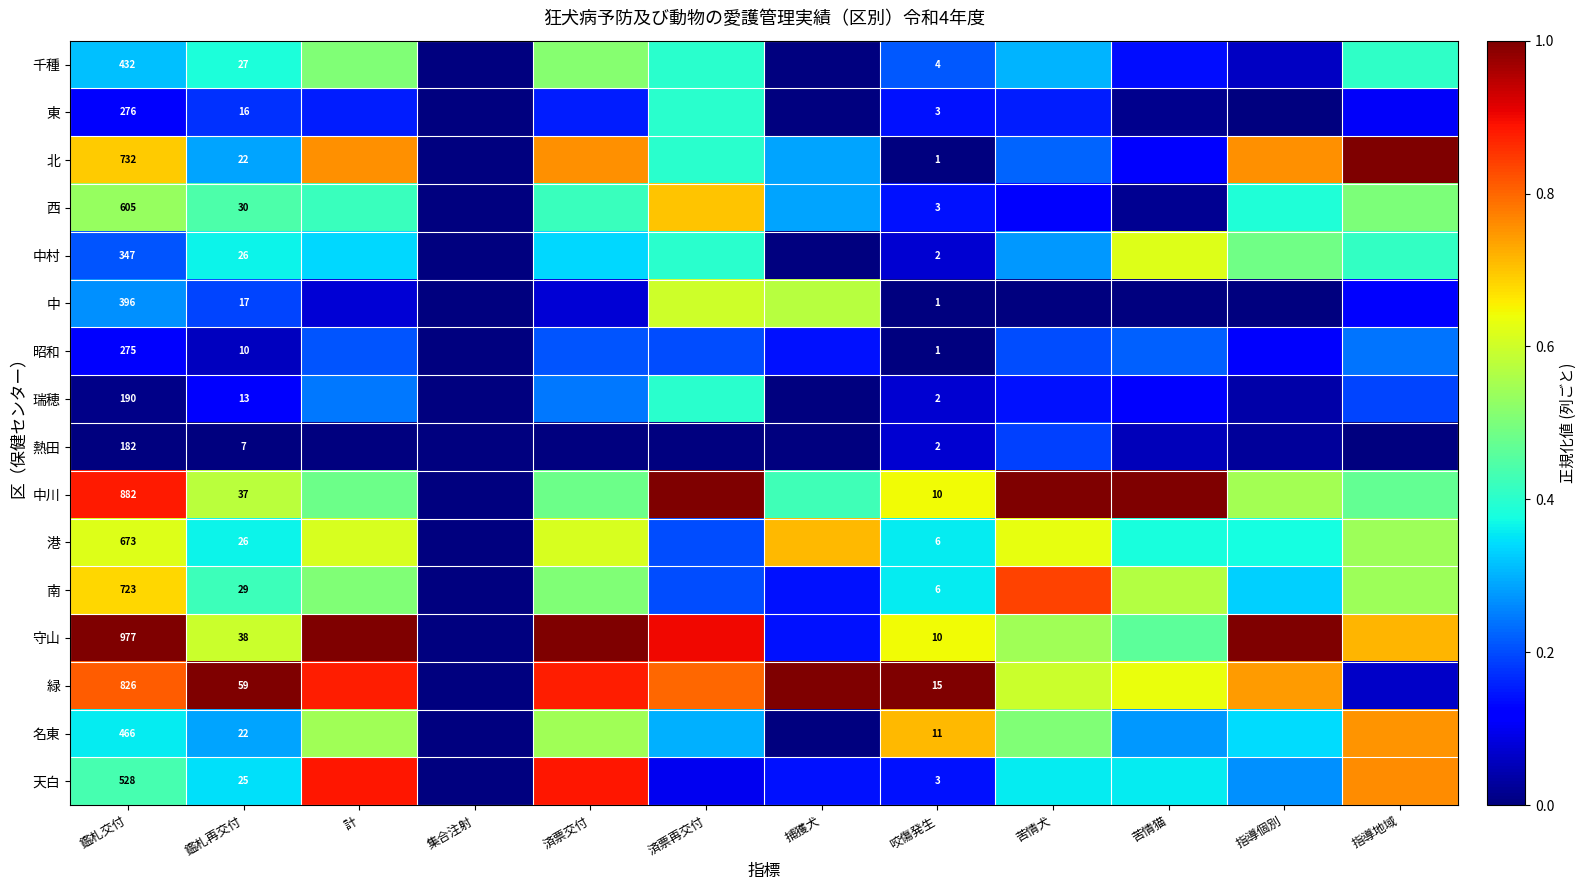

Where is 熱田 nearest to the value 0?

鑑札交付